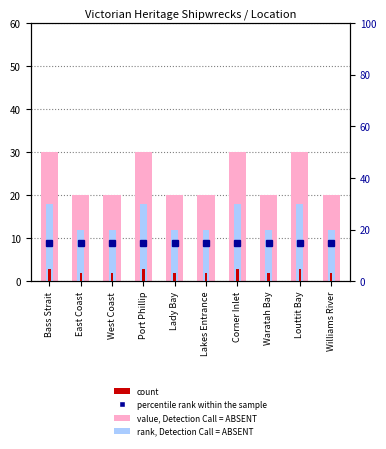

What is the sum of all rank, Detection Call = ABSENT values?

144